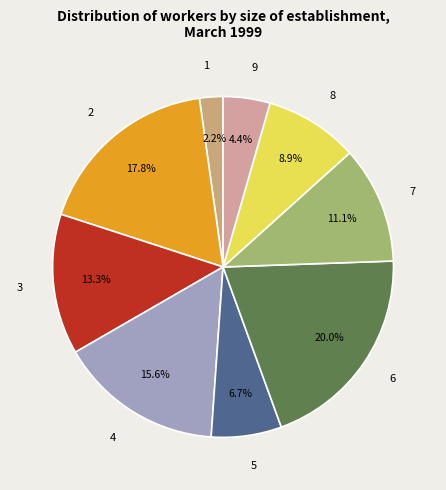

Is it true that 1 is 2% of the pie?

True